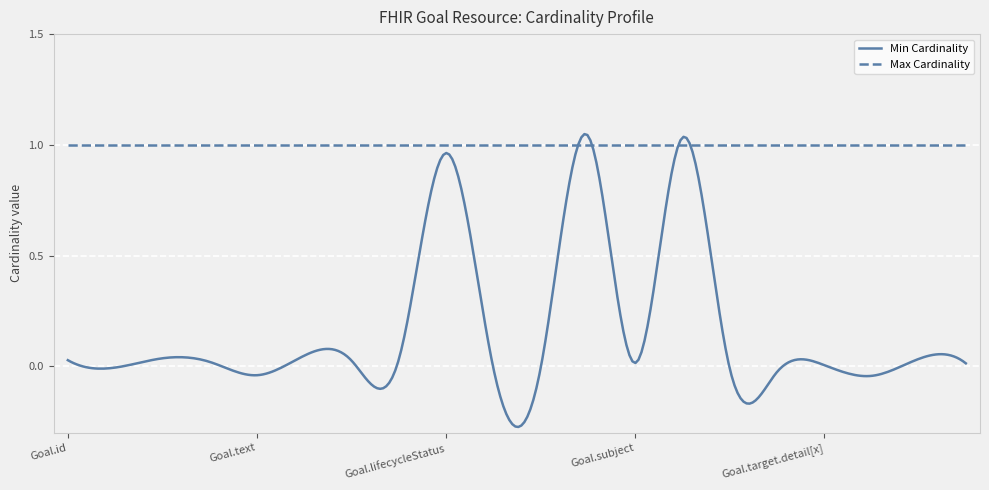

Which series has the largest total across all categories?

Max Cardinality